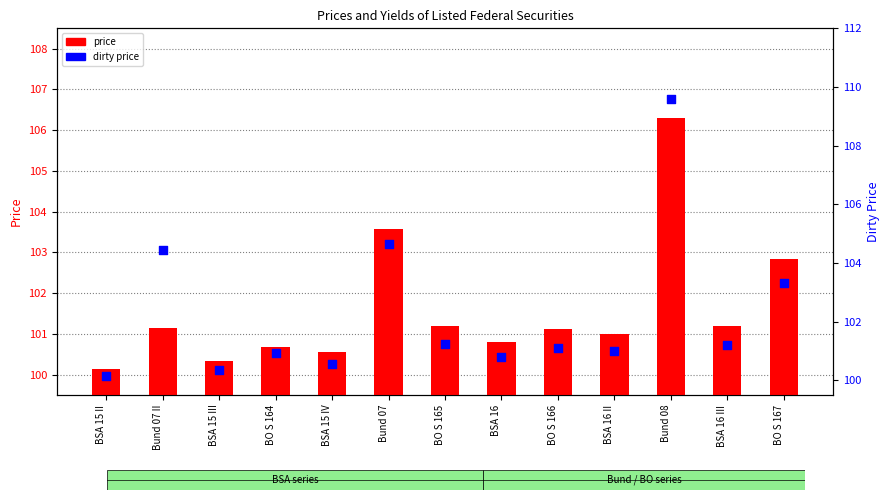

Which series has the largest Y range (max minus min)?

dirty price